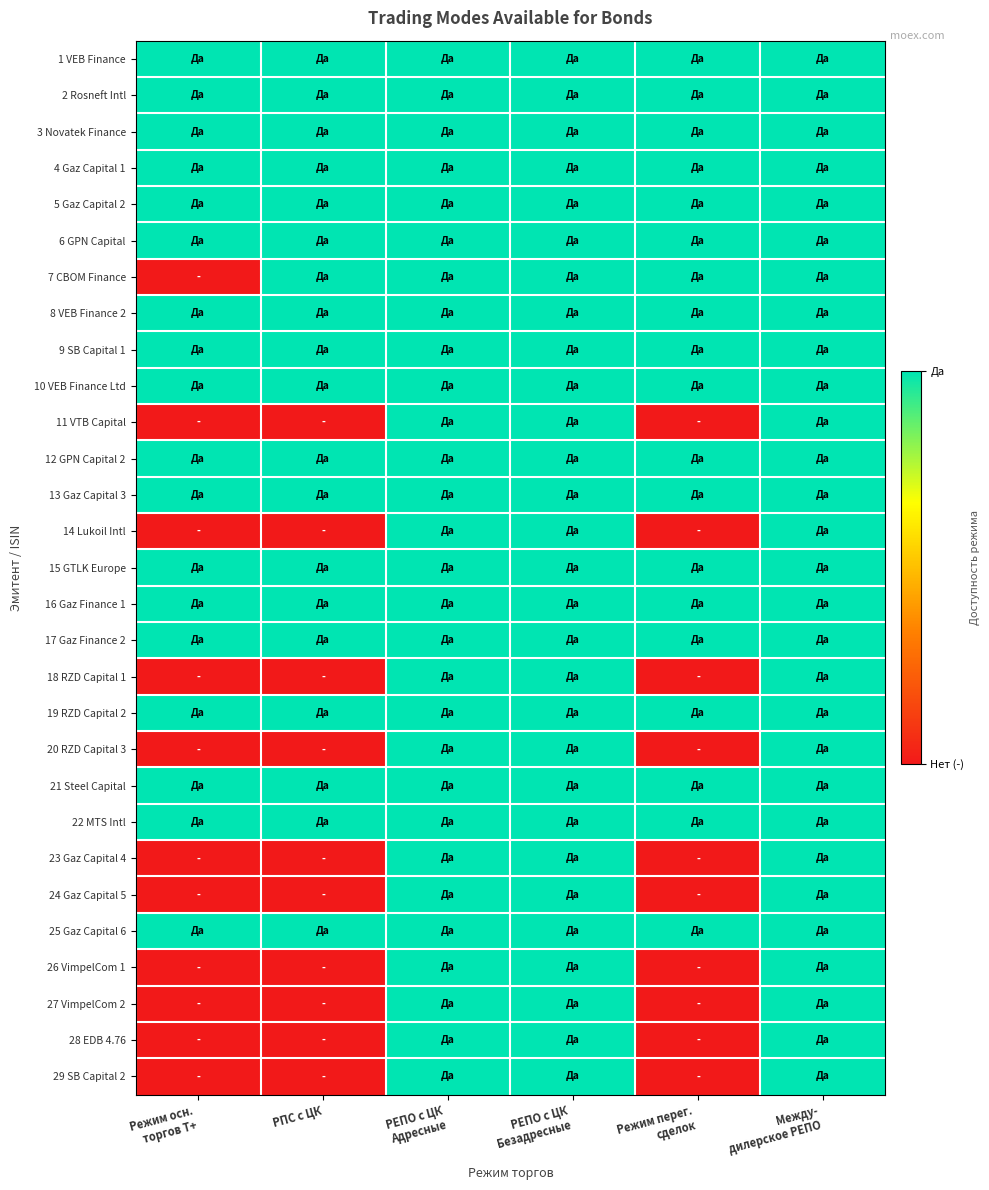

What is the spread (max minus min) of values at РПС с ЦК?

1